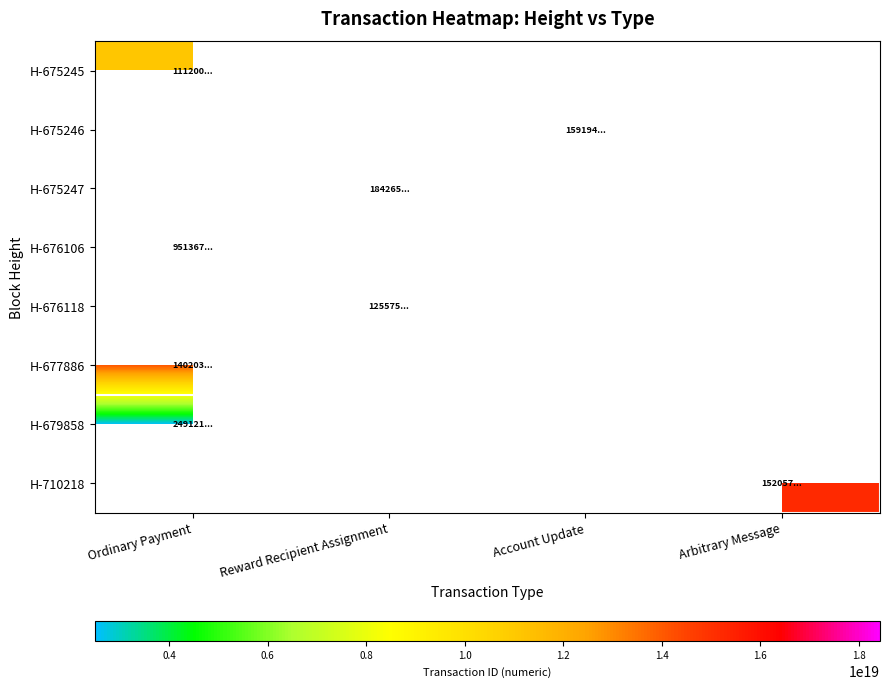

How many positive values does the H-675246 series have?

1